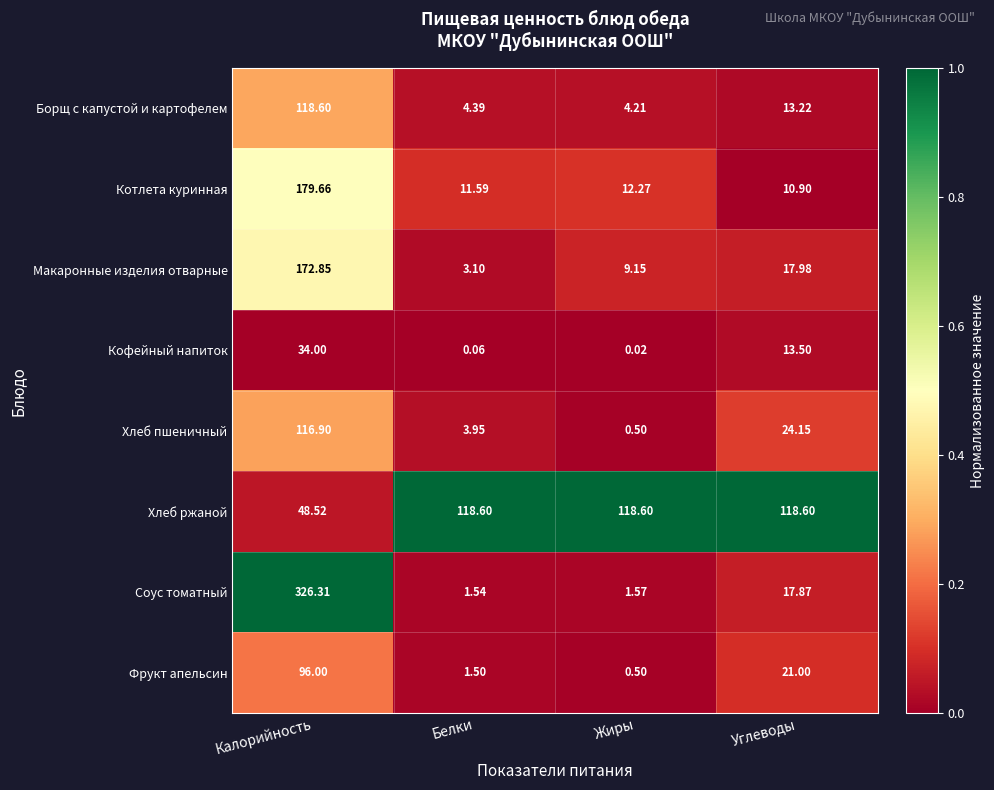

At which category does the chart reach its peak across all series?

Калорийность